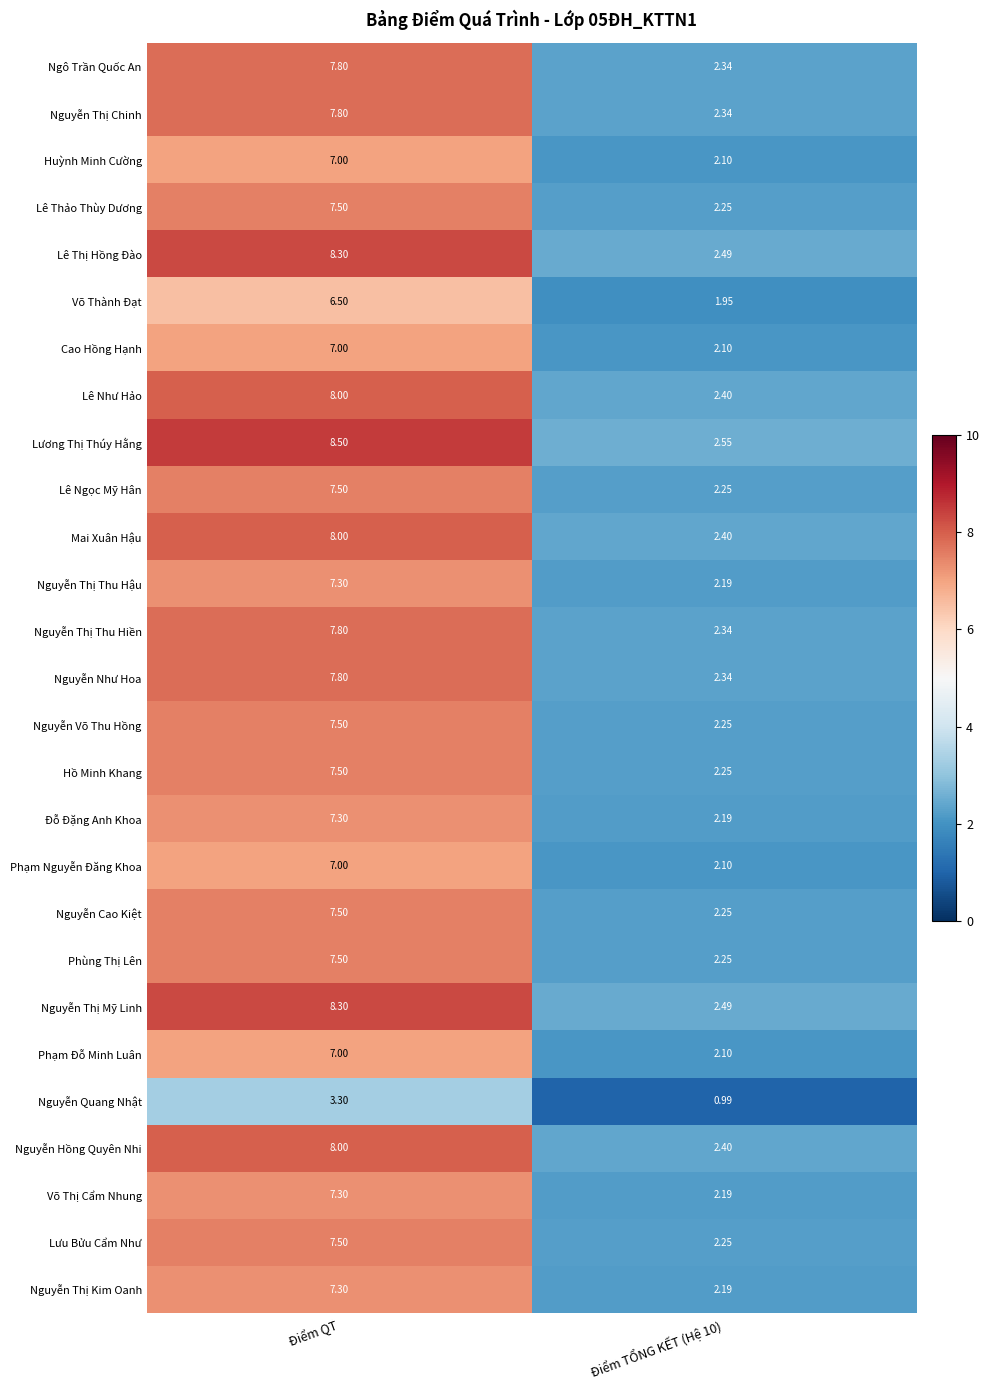

At which category is the sum across all series the highest?

Điểm QT